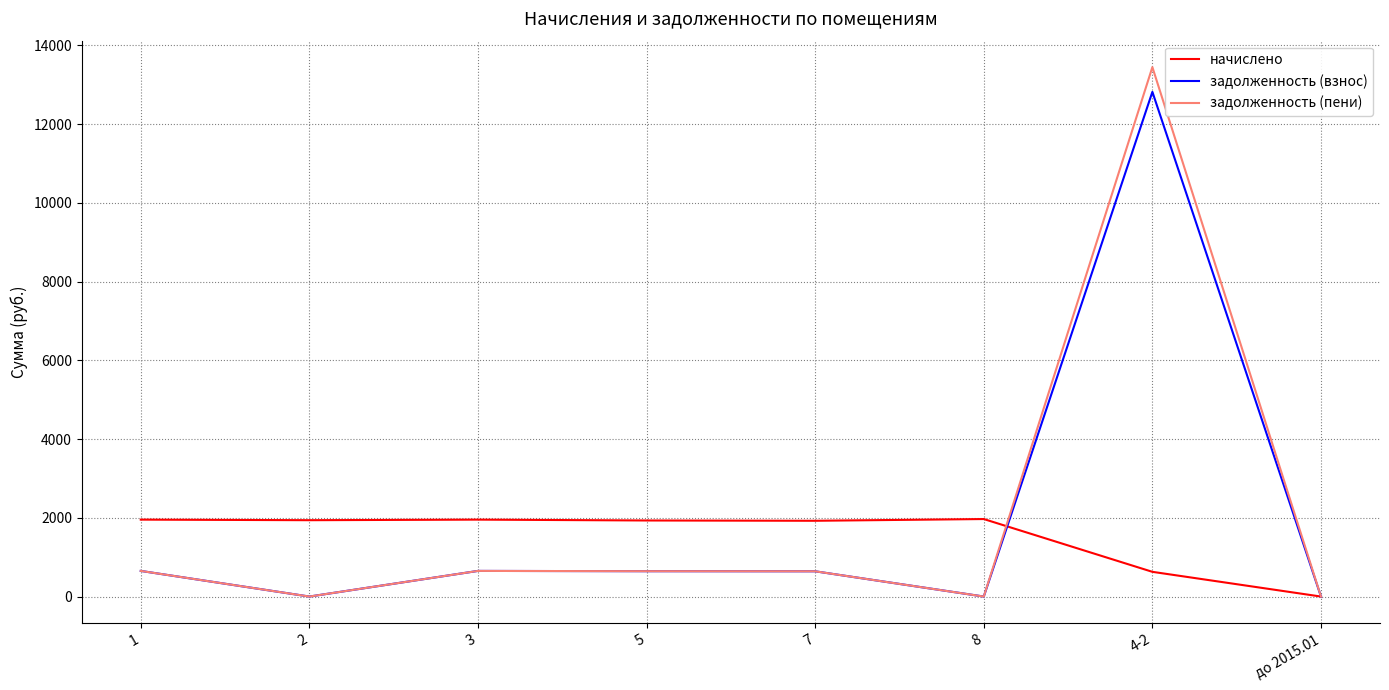

The начислено series shows 1954.0 at 3. True or false?

True